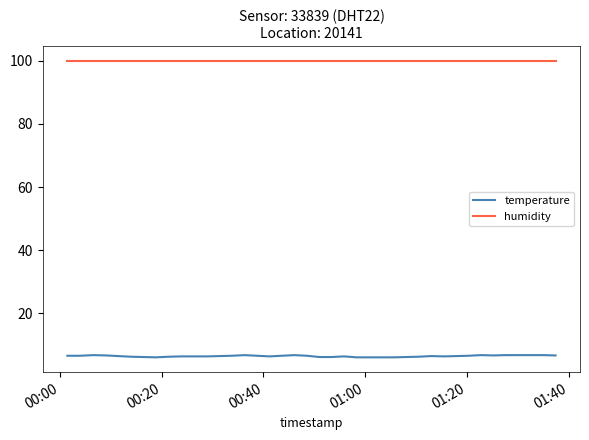

What is the minimum value shown in the chart?

6.1